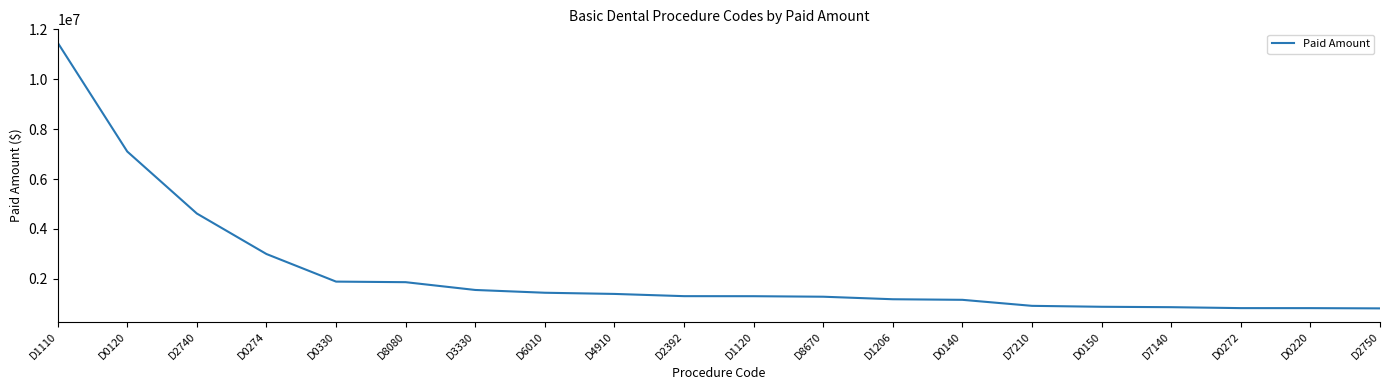

How many values are below 1304928?

10